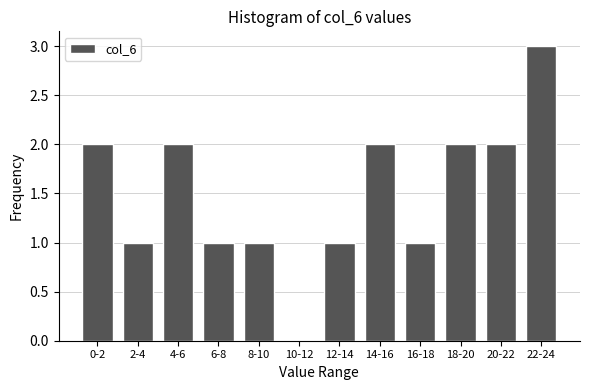

Reading left to right, list all the values displayed in this chart.

0-2=2	2-4=1	4-6=2	6-8=1	8-10=1	10-12=0	12-14=1	14-16=2	16-18=1	18-20=2	20-22=2	22-24=3